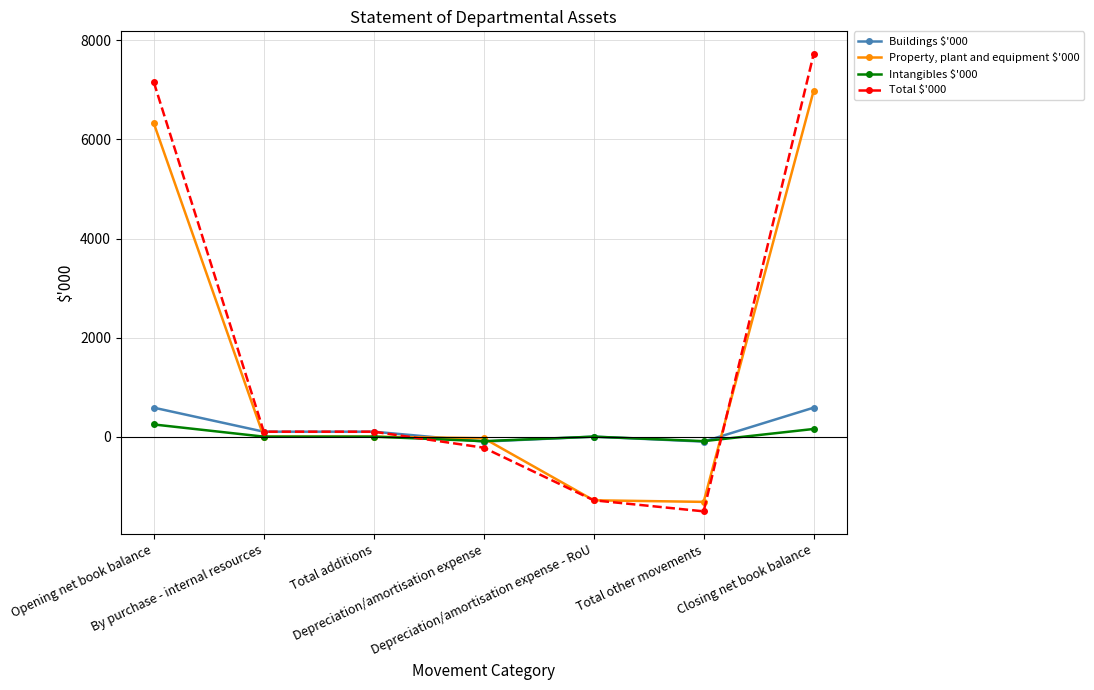

What is the total value across all series at By purchase - internal resources?

200